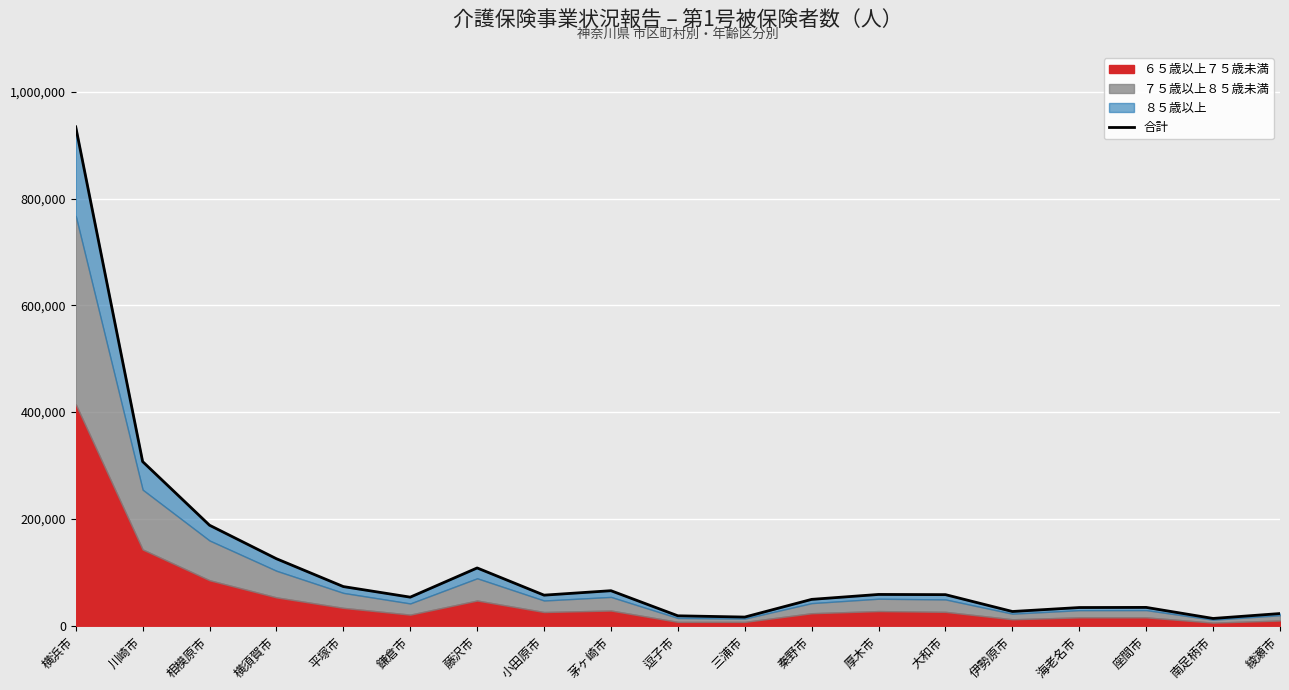

What is the label of the 18th point from the left?

南足柄市